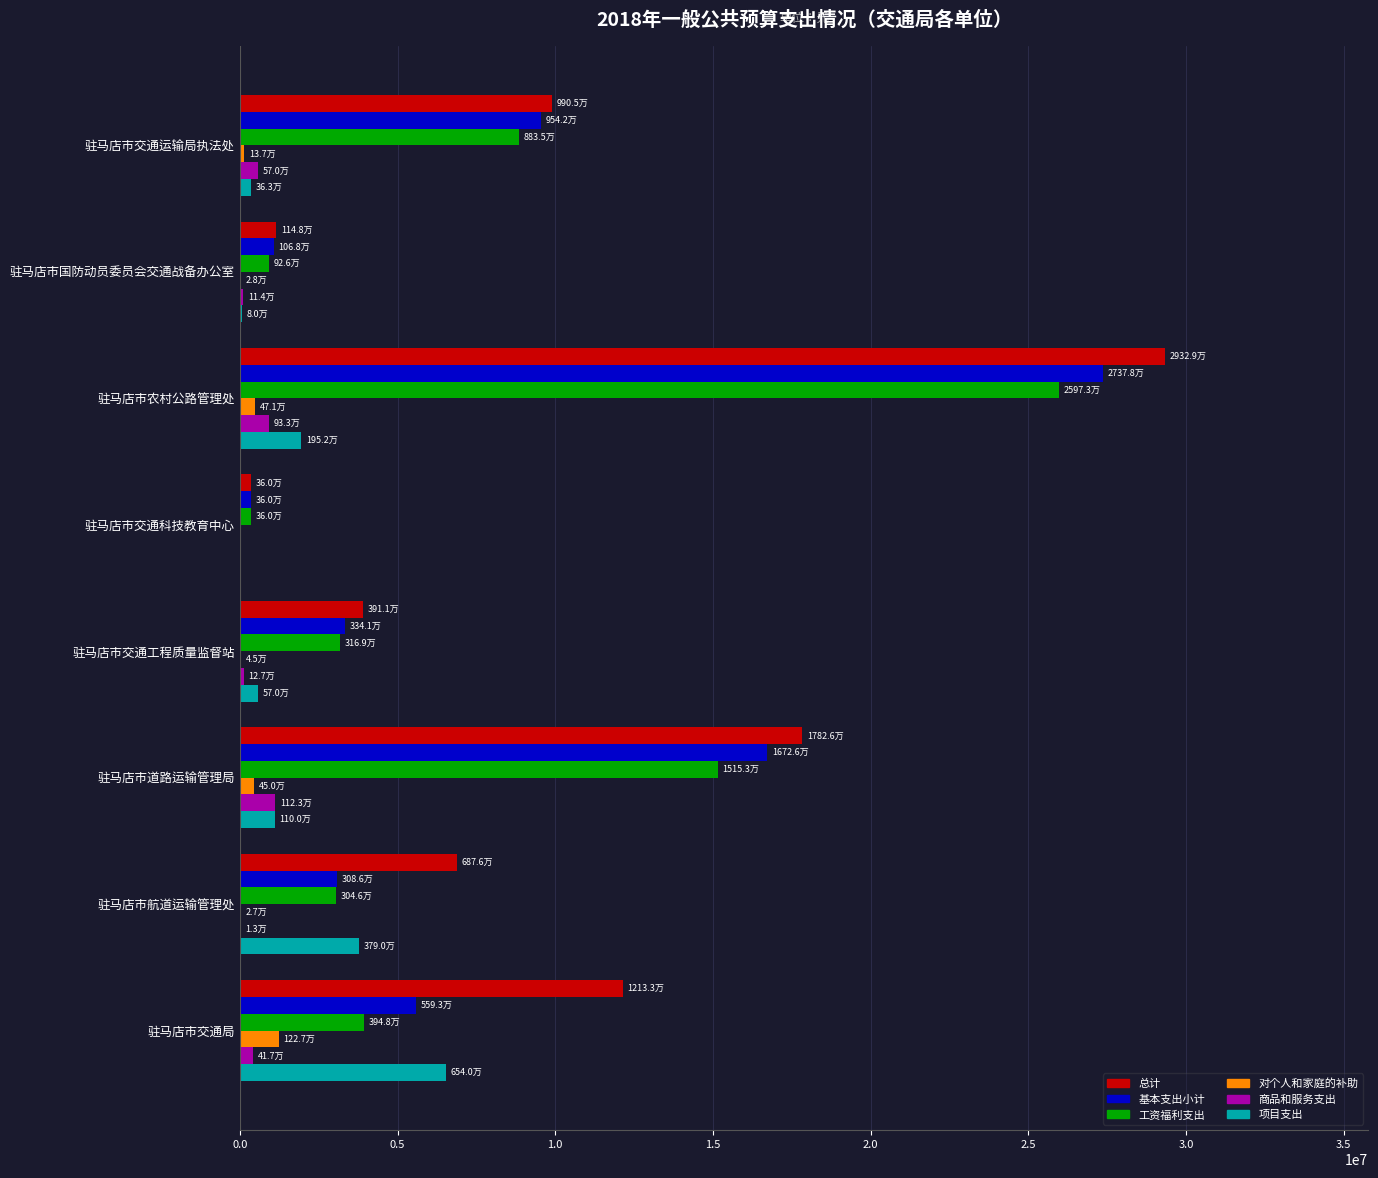

The 总计 series shows 1147964 at 驻马店市国防动员委员会交通战备办公室. True or false?

True